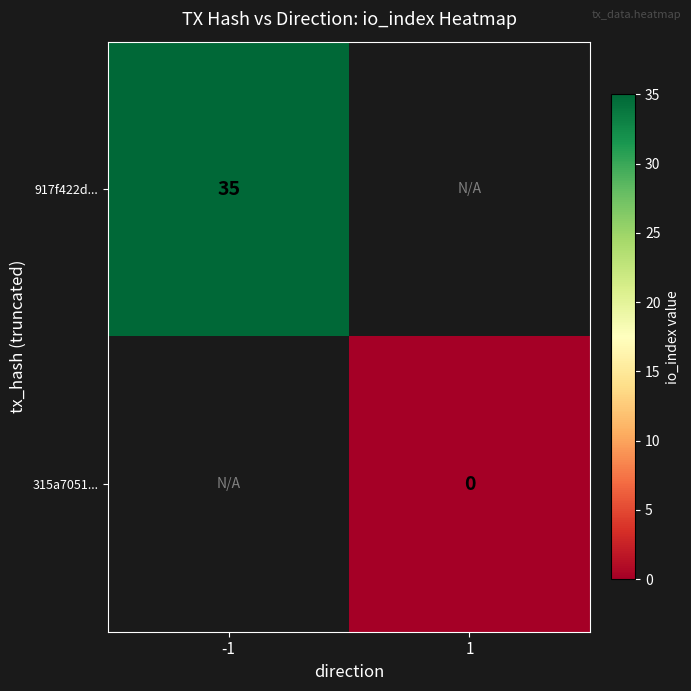

The 917f422d... series shows 21 at -1. True or false?

False